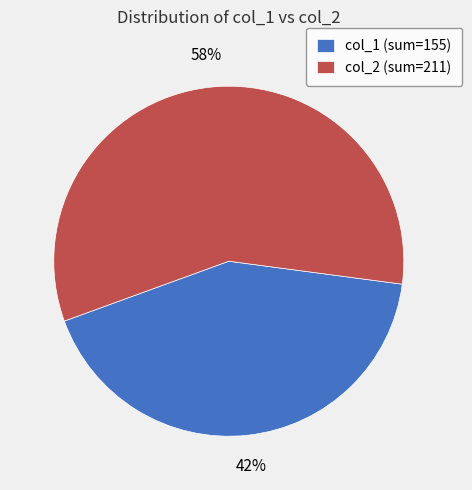

True or false: col_1 (sum=155) accounts for 30% of the total.

False